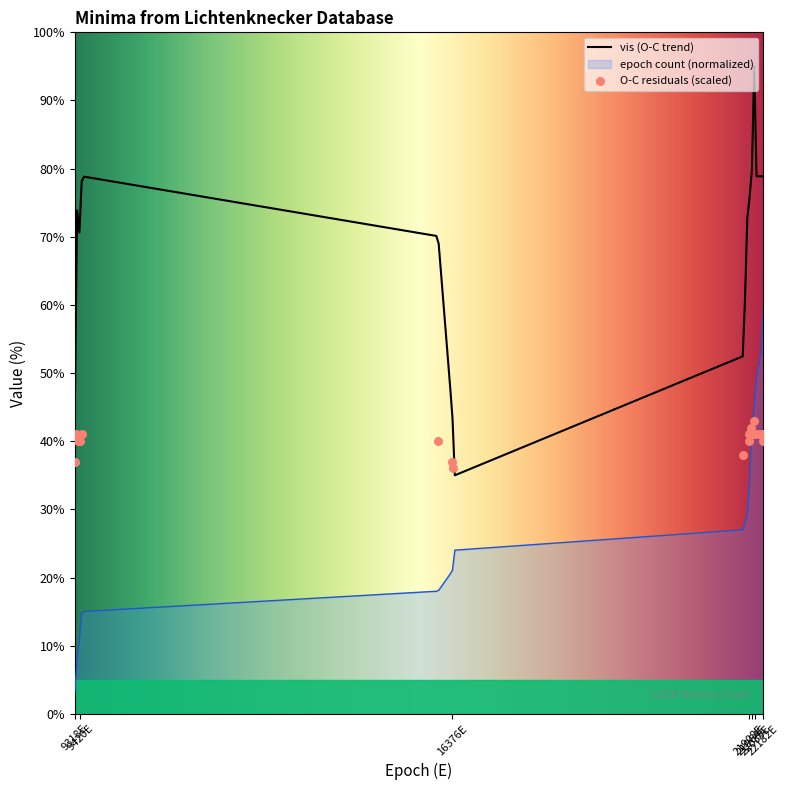

What is the ratio of the value at 22177 to the value at 21914?

1.0